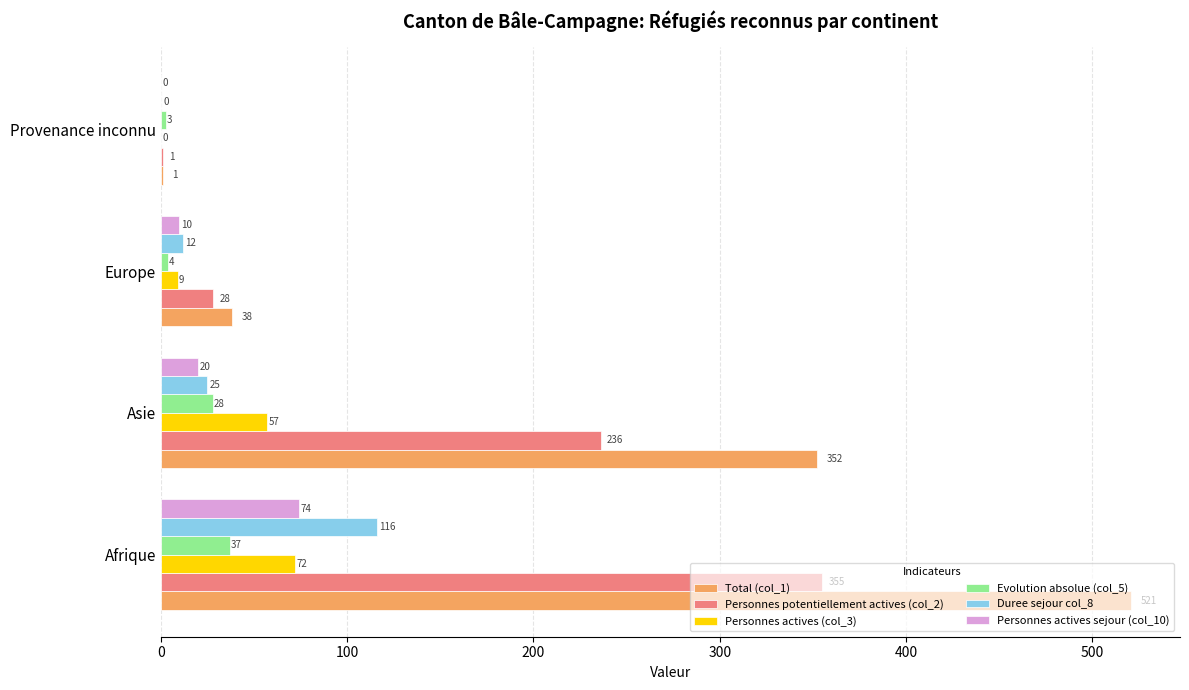

Read the Personnes actives (col_3) value at Afrique, to the nearest 5.

70